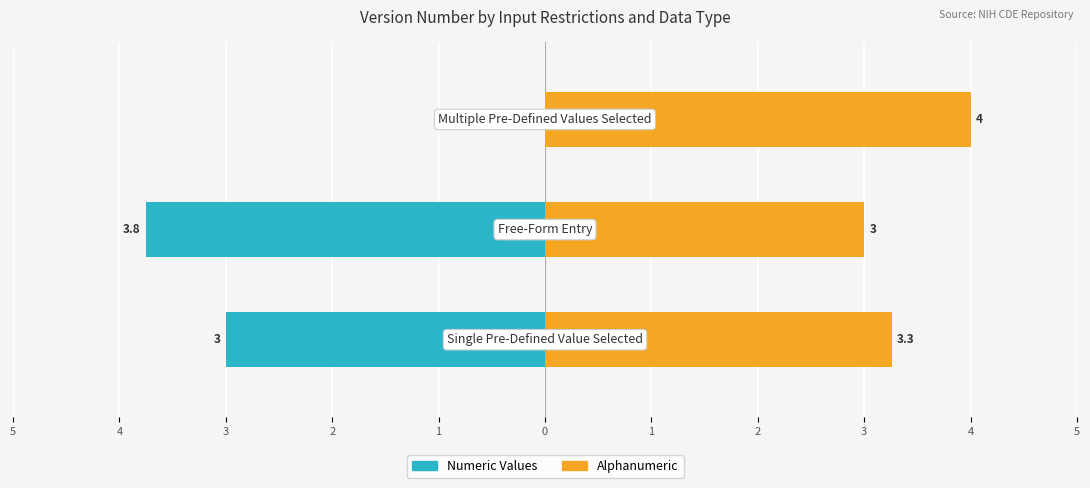

Reading left to right, extract all data points from this chart.

Numeric Values: -3.0	-3.8	0.0
Alphanumeric: 3.3	3.0	4.0